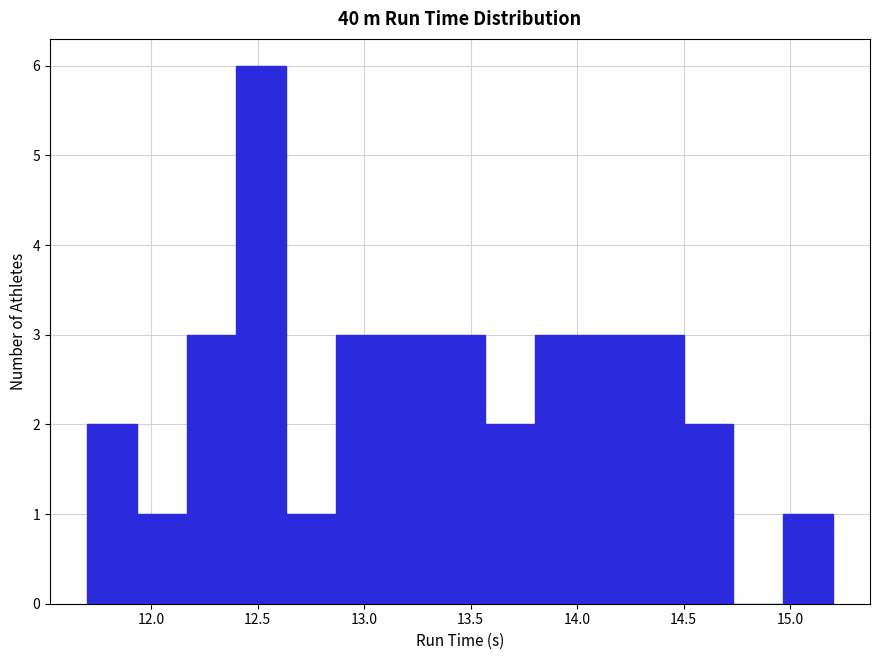

Reading left to right, list every bar in this chart as the range it spans on the x-axis followed by its height. Neither the bar edges nor the heights are printed on the chart, so give them approximately, as read against the axes.

11.70 to 11.95: 2
11.95 to 12.15: 1
12.15 to 12.40: 3
12.40 to 12.65: 6
12.65 to 12.85: 1
12.85 to 13.10: 3
13.10 to 13.35: 3
13.35 to 13.55: 3
13.55 to 13.80: 2
13.80 to 14.05: 3
14.05 to 14.25: 3
14.25 to 14.50: 3
14.50 to 14.75: 2
14.75 to 14.95: 0
14.95 to 15.20: 1